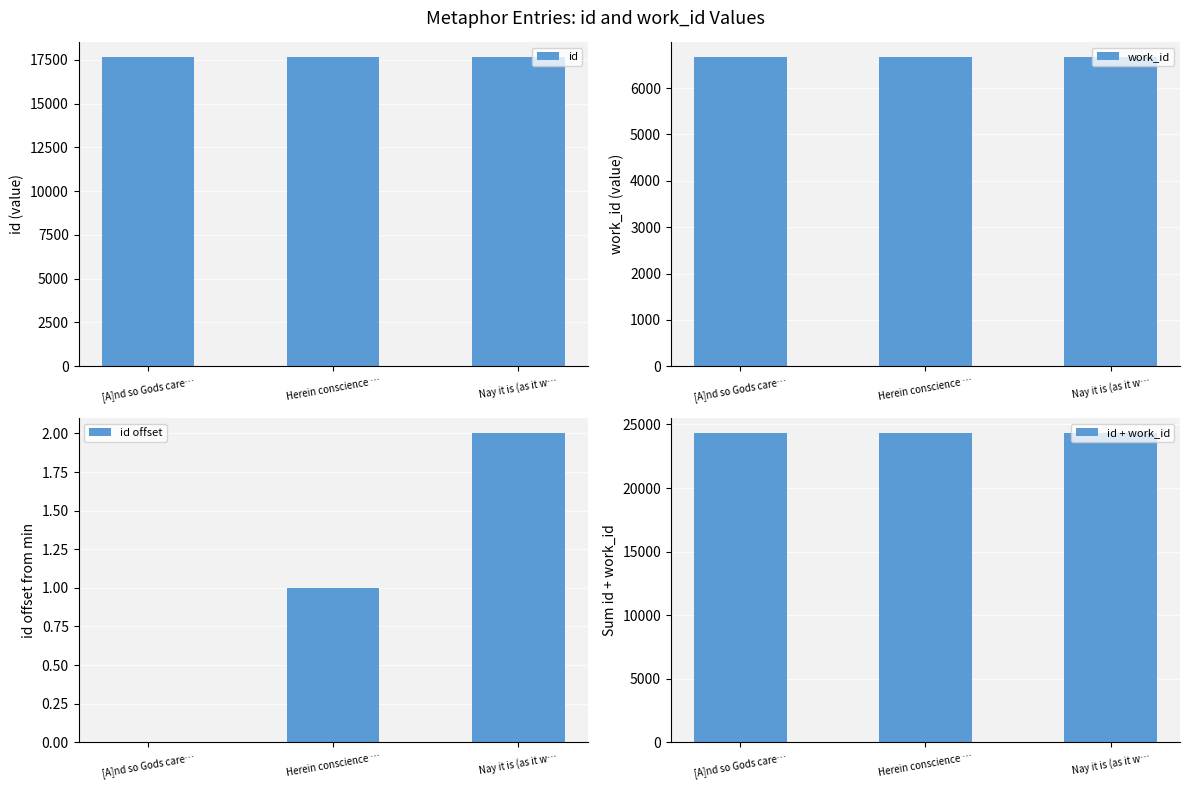

What is the greatest value displayed?

24296